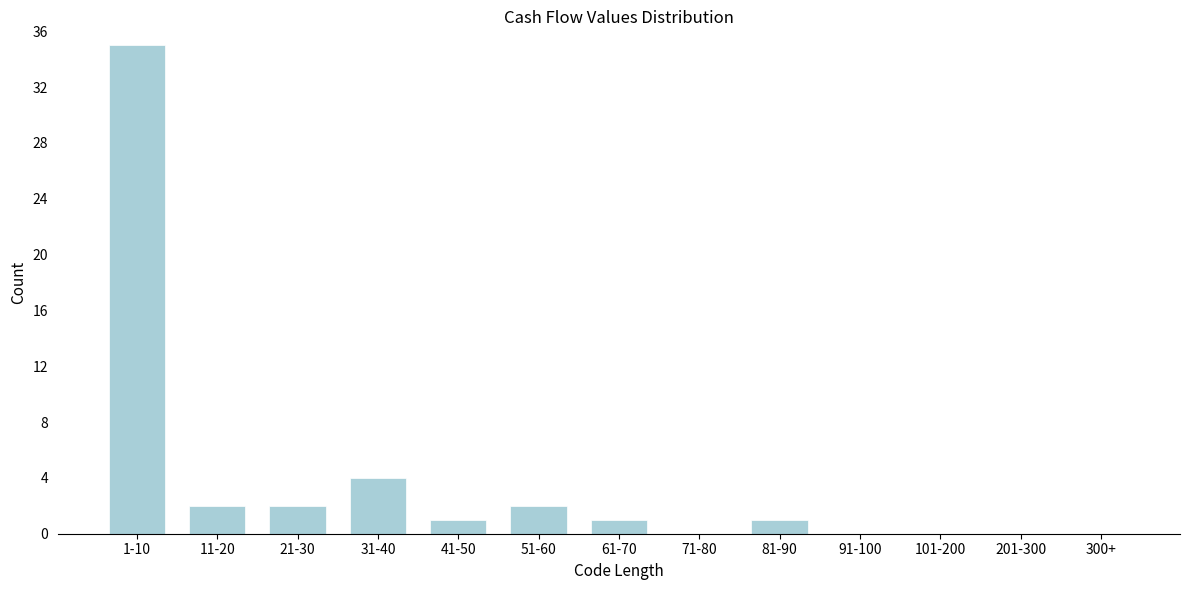

Reading left to right, list all the values displayed in this chart.

1-10=35	11-20=2	21-30=2	31-40=4	41-50=1	51-60=2	61-70=1	71-80=0	81-90=1	91-100=0	101-200=0	201-300=0	300+=0